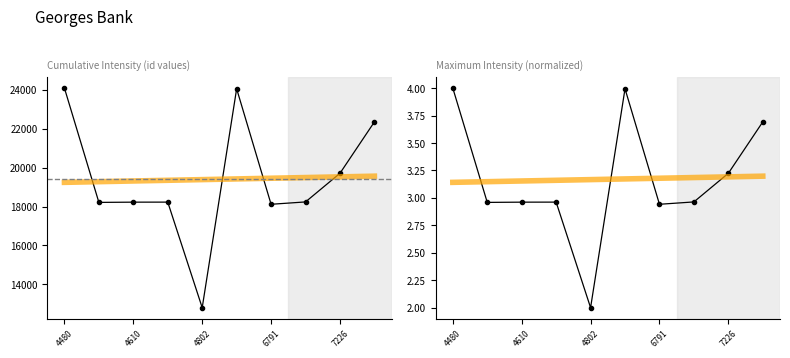

Which has a higher value, 7 or 8?

8